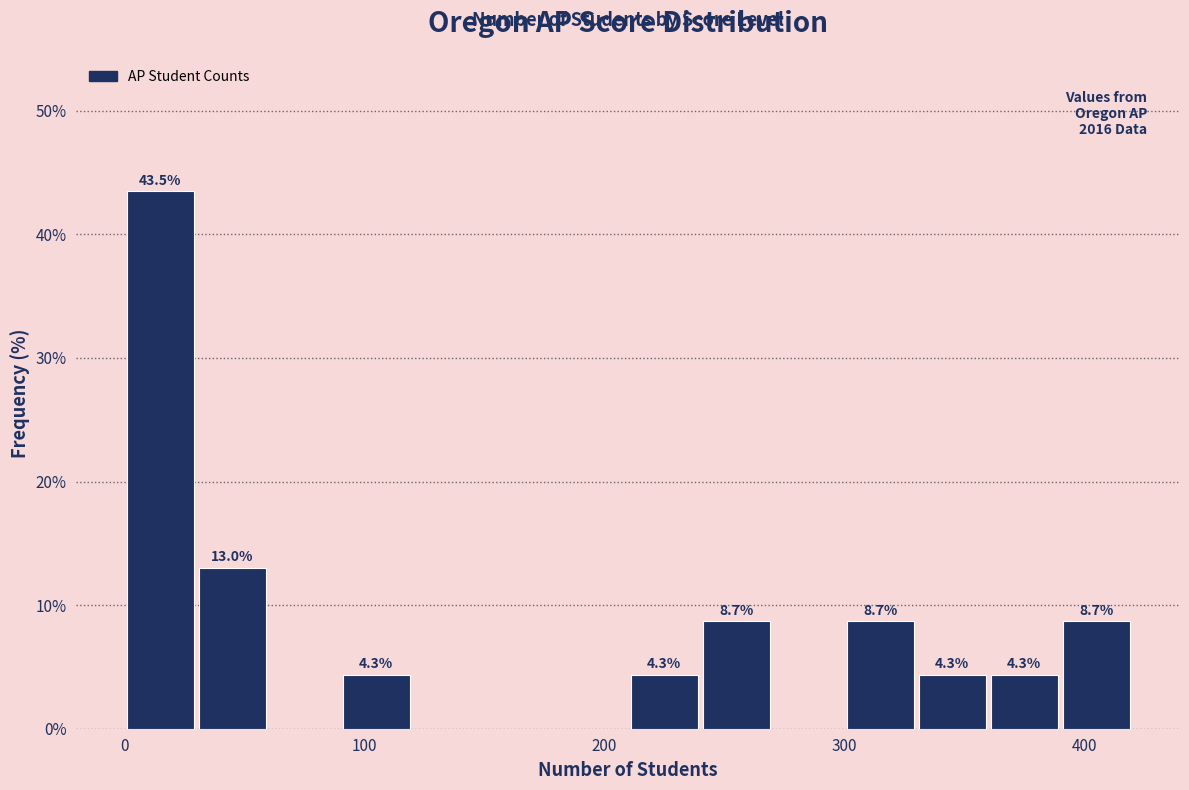

Around what value on the x-axis is the tallest bar? Give the approximate position of its centre, as read against the axis.

20